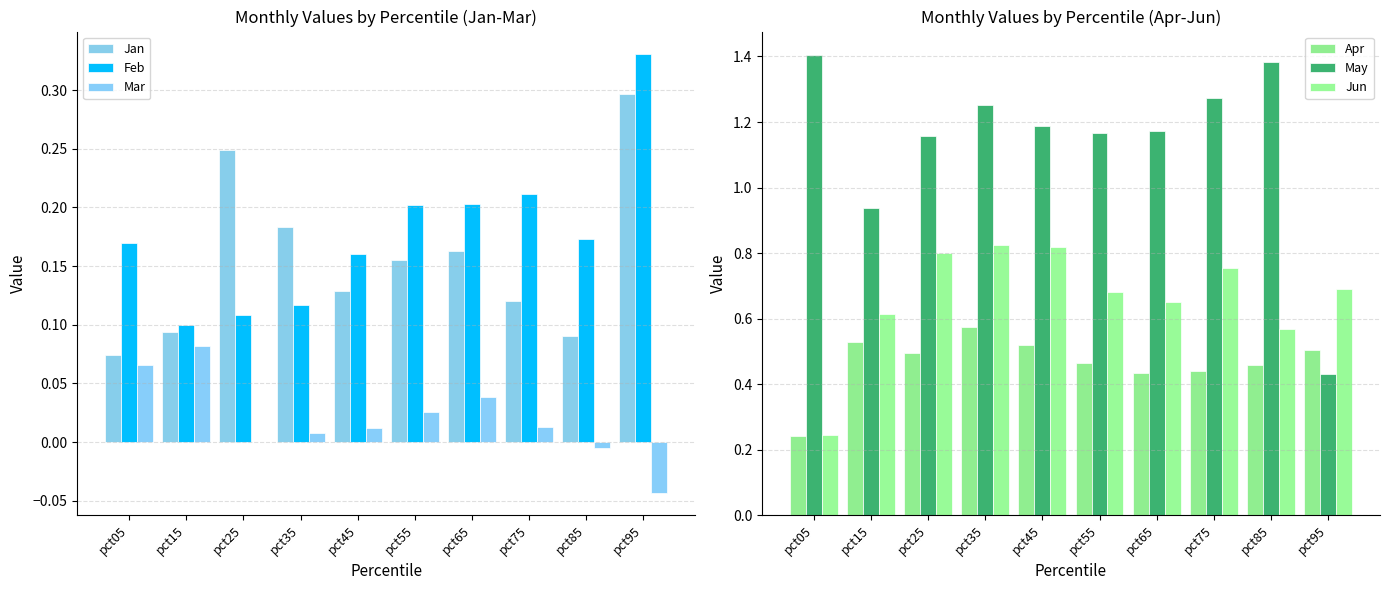

Between pct85 and pct05, which is larger?

pct85